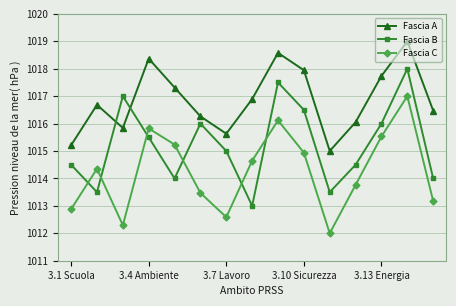

True or false: Fascia A and Fascia C cross at least once.

False